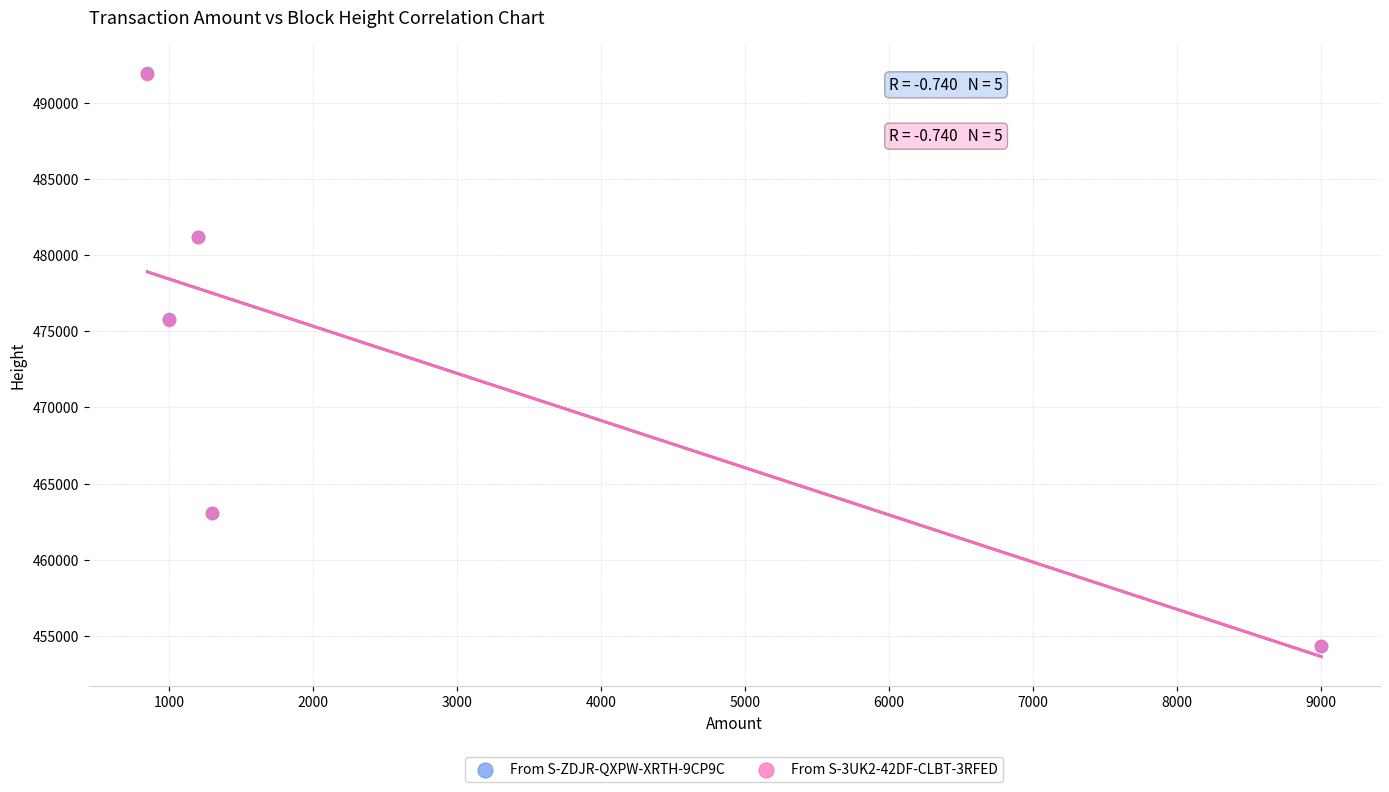

What are all the series names shown in the legend?

From S-ZDJR-QXPW-XRTH-9CP9C, From S-3UK2-42DF-CLBT-3RFED